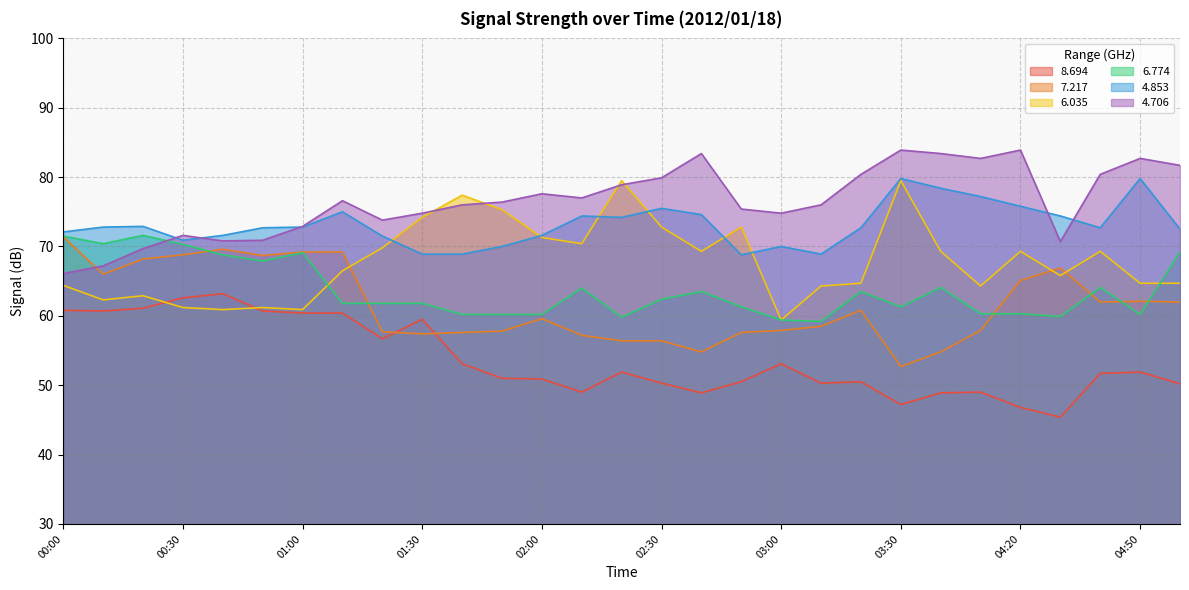

What is the difference between the 6.035 values at 02:40 and 03:20?

4.6